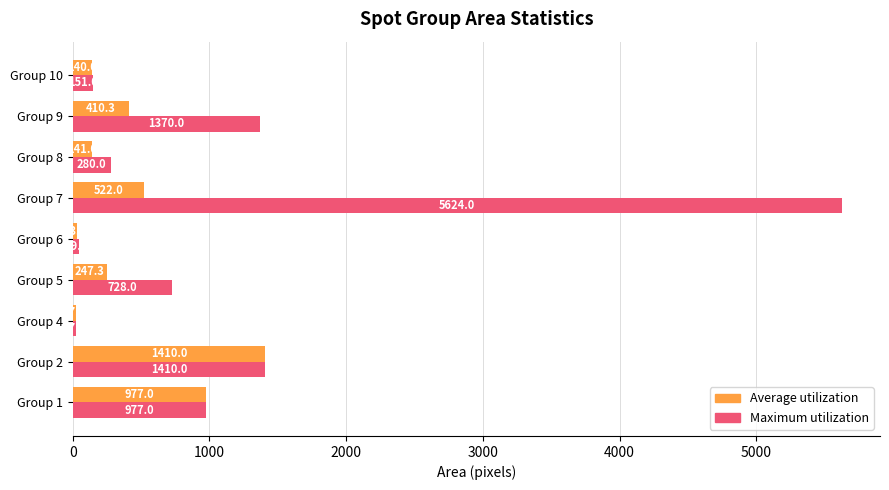

At which category is the sum across all series the highest?

Group 7